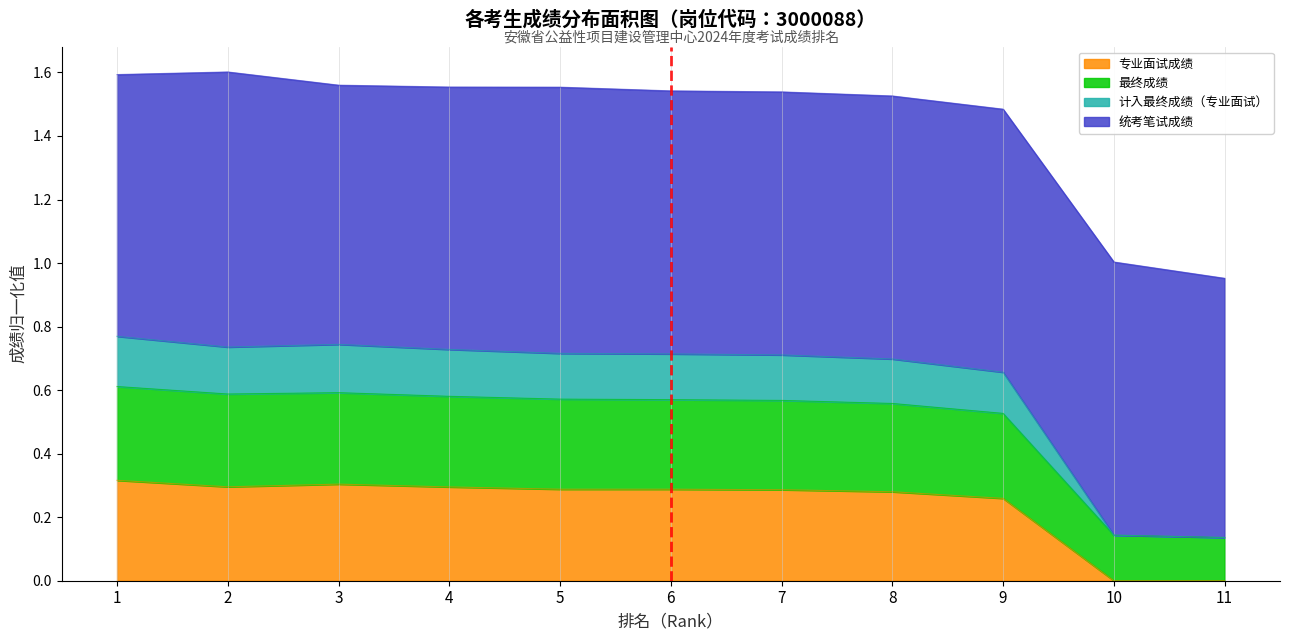

The value of 计入最终成绩（专业面试） at 9 is 0.7. True or false?

True